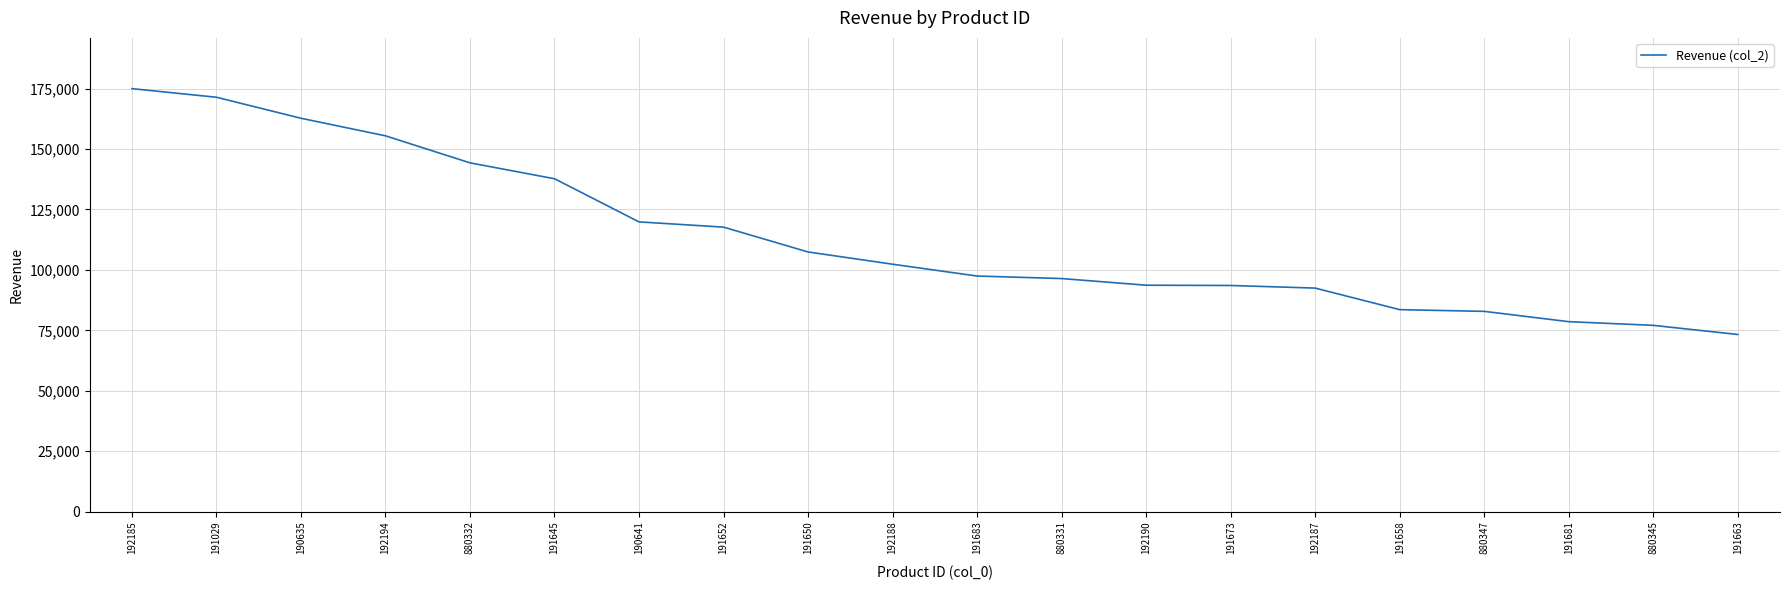

Is this an area chart (filled region under the line)?

No